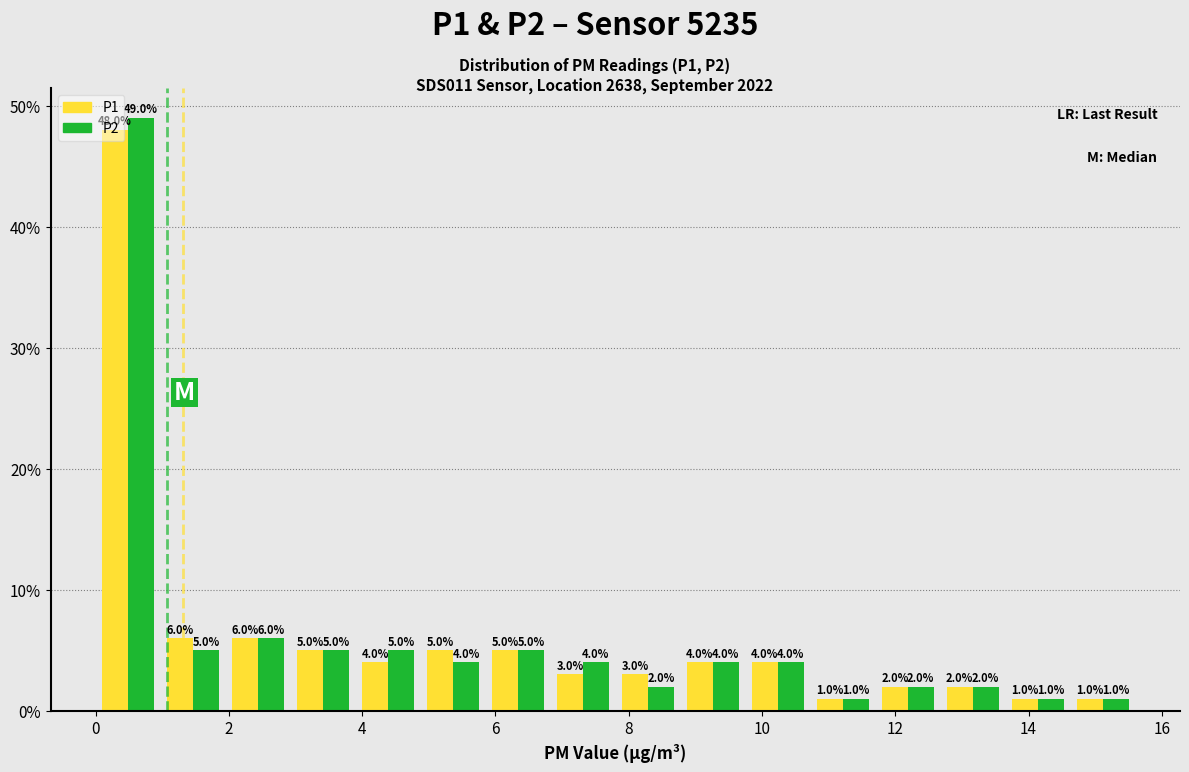

Reading left to right, list every range on the x-axis with the height of the bar of each series over it. The bar edges are not printed on the chart, so give them approximately, as read against the axis.

0.0 to 1.0: P1=48.0	P2=49.0
1.0 to 2.0: P1=6.0	P2=5.0
2.0 to 3.0: P1=6.0	P2=6.0
3.0 to 4.0: P1=5.0	P2=5.0
4.0 to 4.8: P1=4.0	P2=5.0
4.8 to 5.8: P1=5.0	P2=4.0
5.8 to 6.8: P1=5.0	P2=5.0
6.8 to 7.8: P1=3.0	P2=4.0
7.8 to 8.8: P1=3.0	P2=2.0
8.8 to 9.8: P1=4.0	P2=4.0
9.8 to 10.8: P1=4.0	P2=4.0
10.8 to 11.8: P1=1.0	P2=1.0
11.8 to 12.6: P1=2.0	P2=2.0
12.6 to 13.6: P1=2.0	P2=2.0
13.6 to 14.6: P1=1.0	P2=1.0
14.6 to 15.6: P1=1.0	P2=1.0